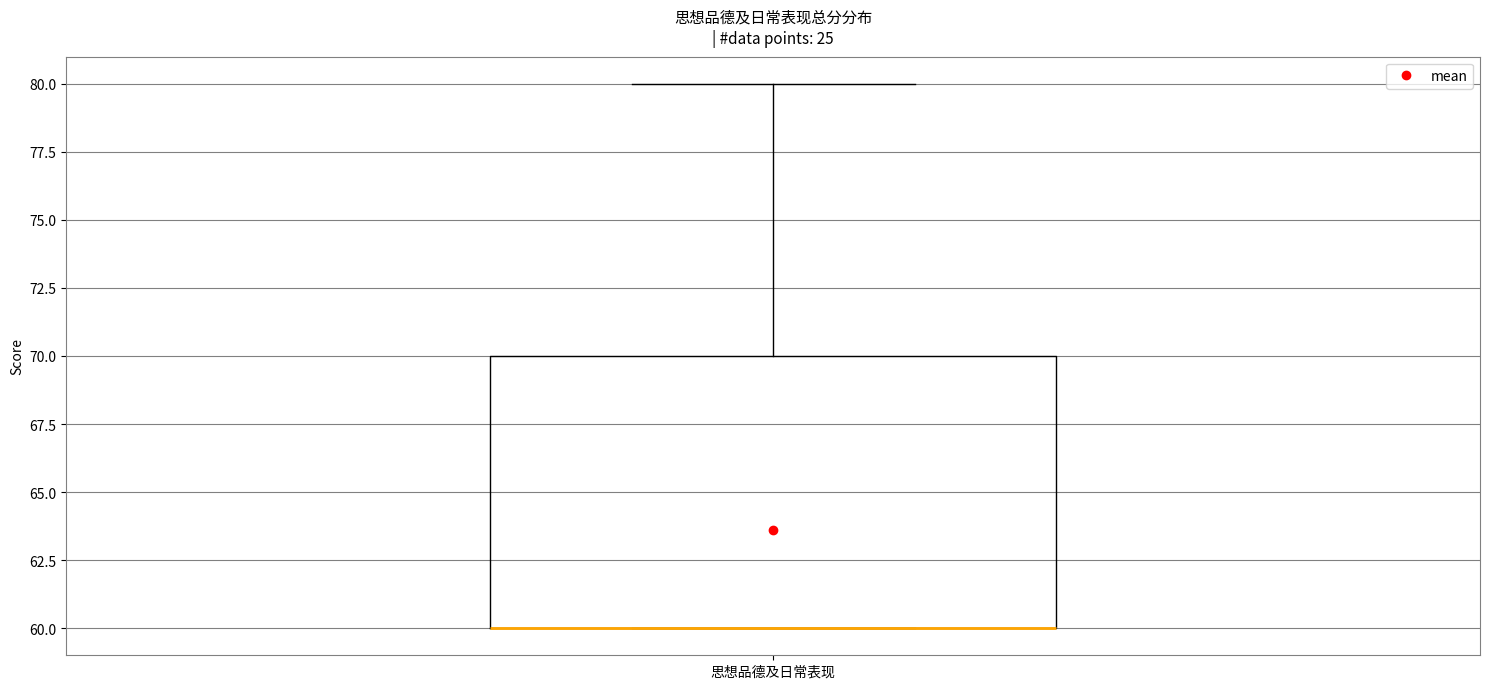

Transcribe this box plot: give where the median line is, the range the box spans, and where the two whiskers end, as read against the y-axis. The values are not printed on the chart, so give them approximately, as read against the axis.

median 60 (drawn on the box's lower edge), box 60 to 70, whiskers 60 to 80